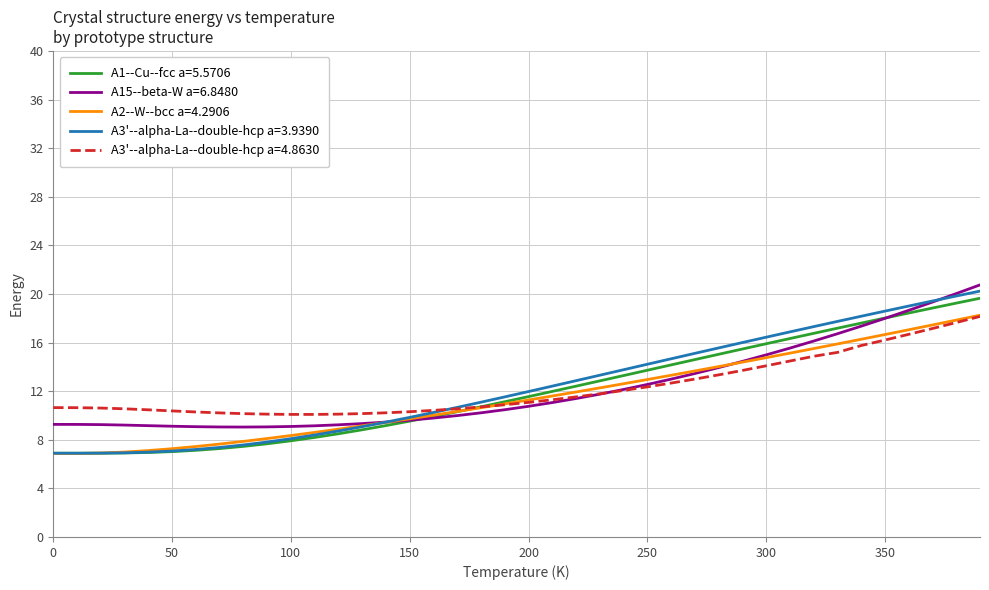

What is the greatest value displayed?

20.7